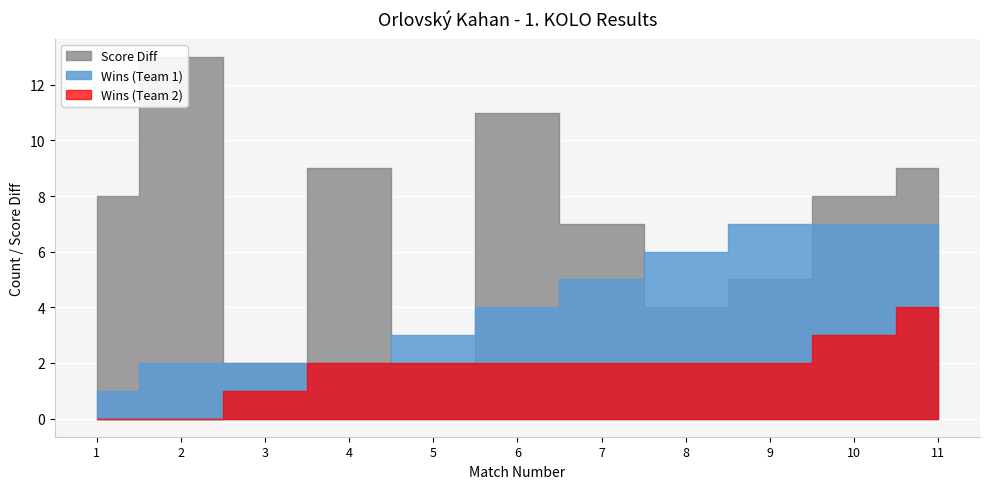

At which category does the chart reach its peak across all series?

2